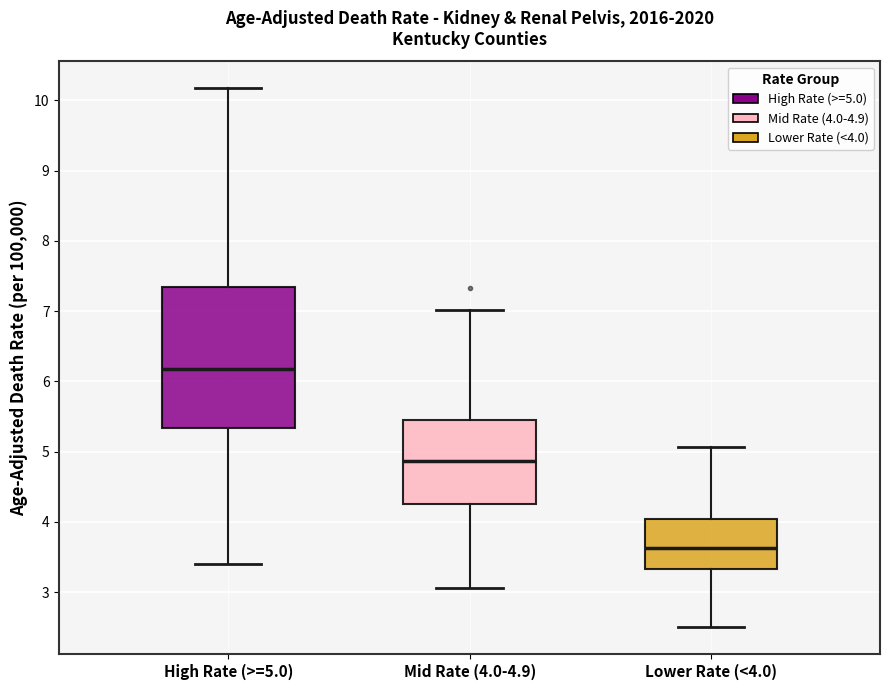

Where does the upper whisker of the box for Lower Rate (<4.0) end on the y-axis? The values are not printed on the chart, so give them approximately, as read against the axis.

5.1